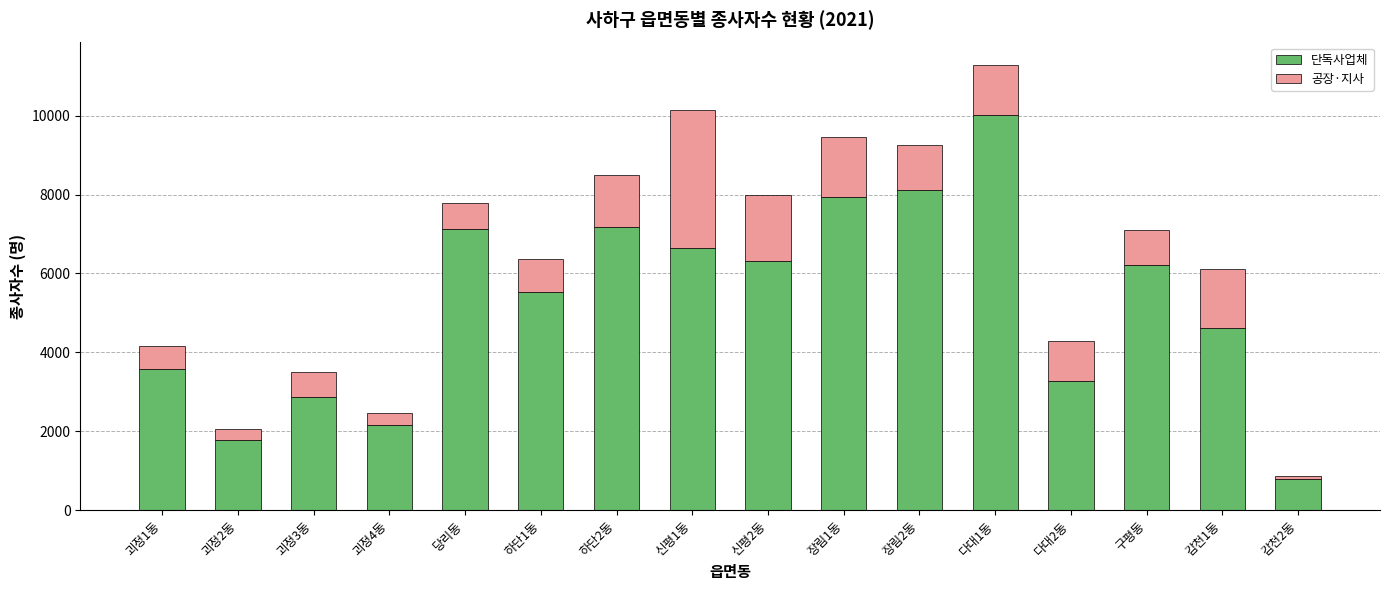

At which category is the sum across all series the highest?

다대1동